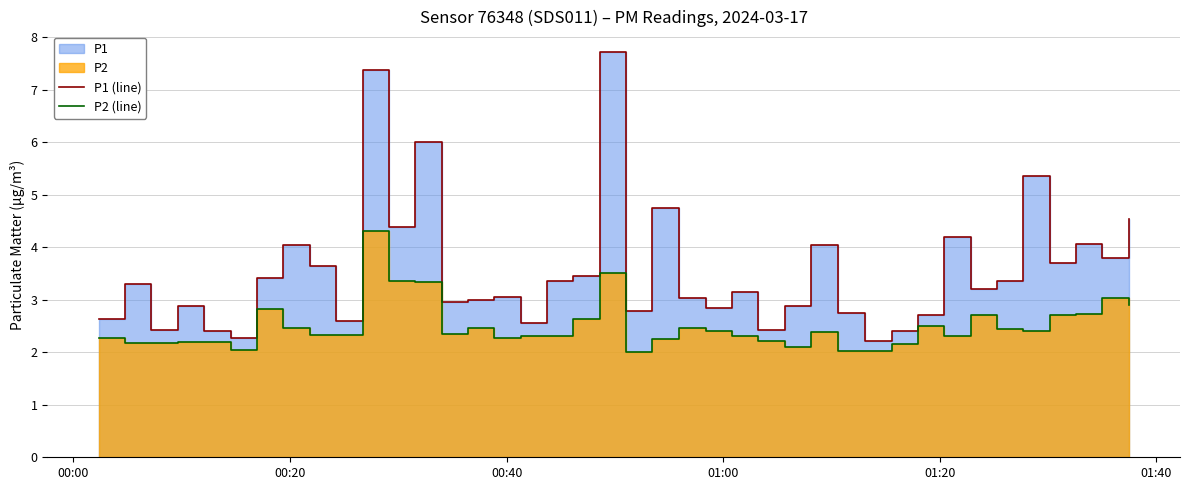

True or false: P1 (line) and P2 (line) cross at least once.

False